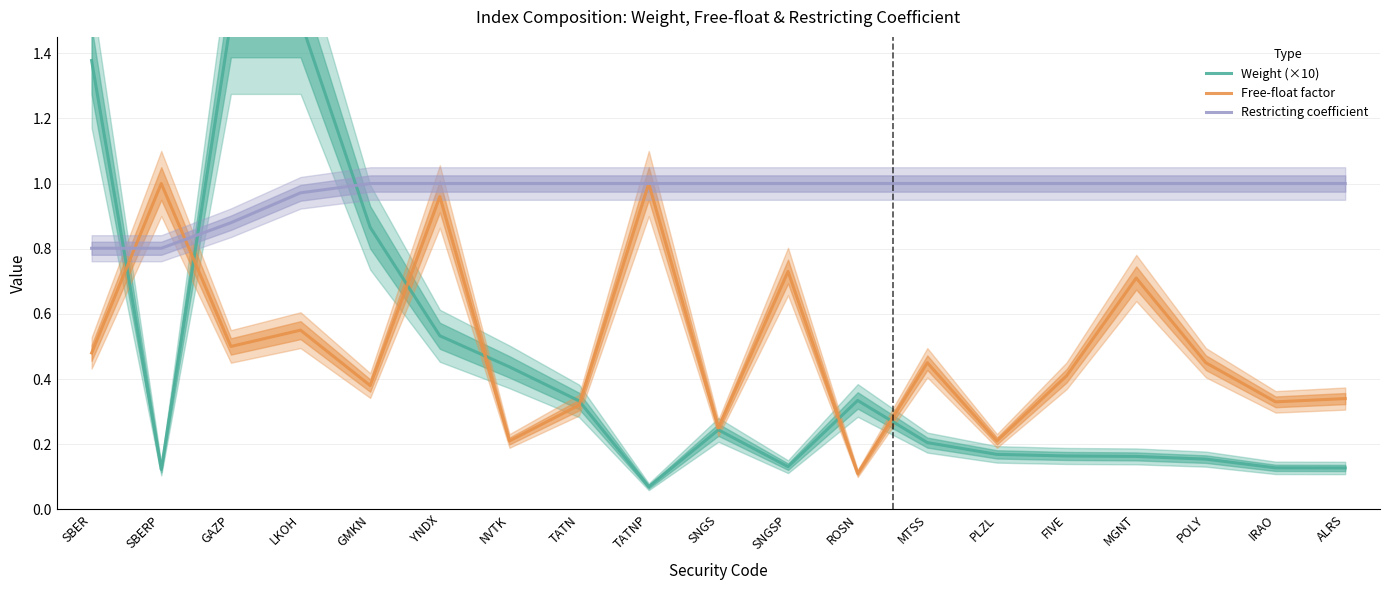

In Free-float factor, how many points are higher than both neighbors (excluding endpoints)?

7